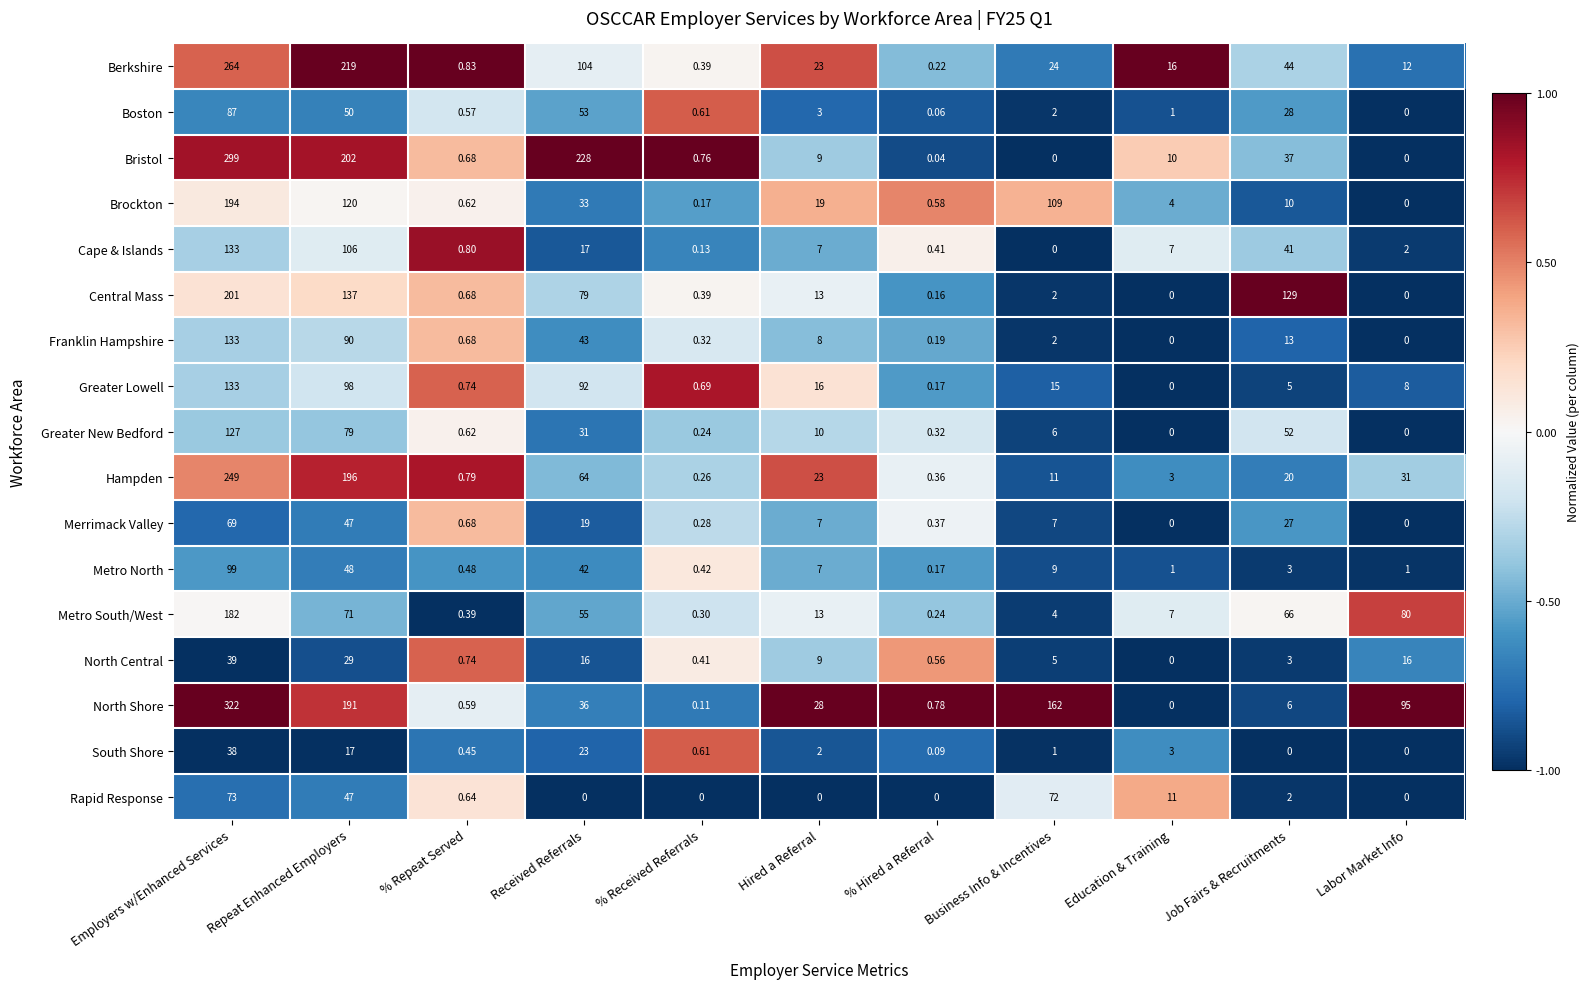

Which series changed the most between Employers w/Enhanced Services and Hired a Referral?

North Shore